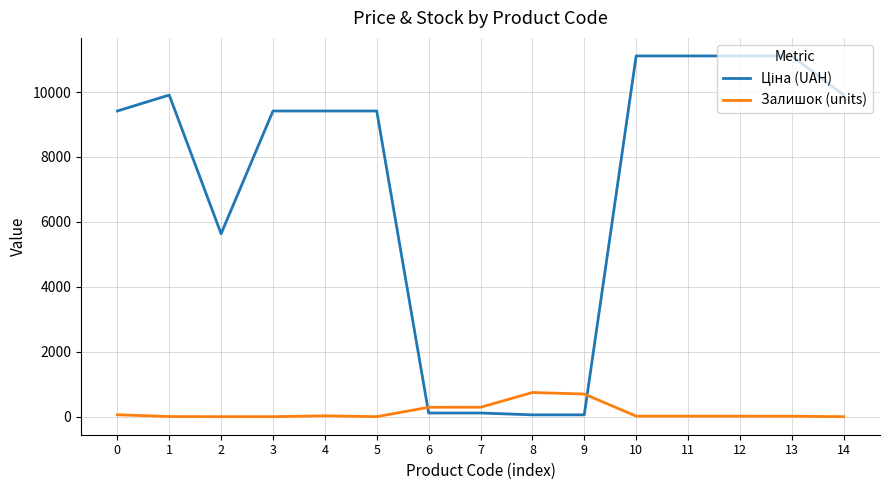

The value of Залишок (units) at 3 is 0.0. True or false?

True